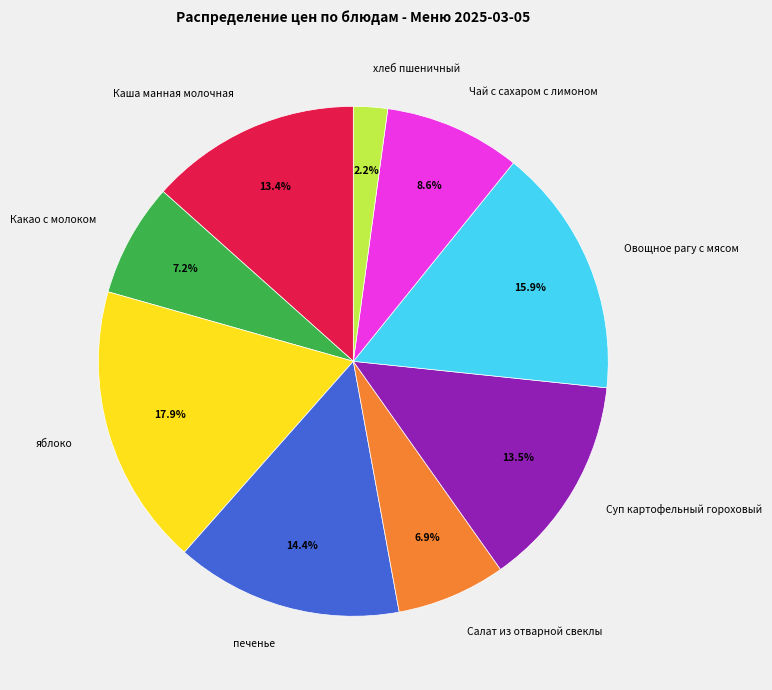

To the nearest percent, what is the combined percentage of Салат из отварной свеклы and Каша манная молочная?

20%